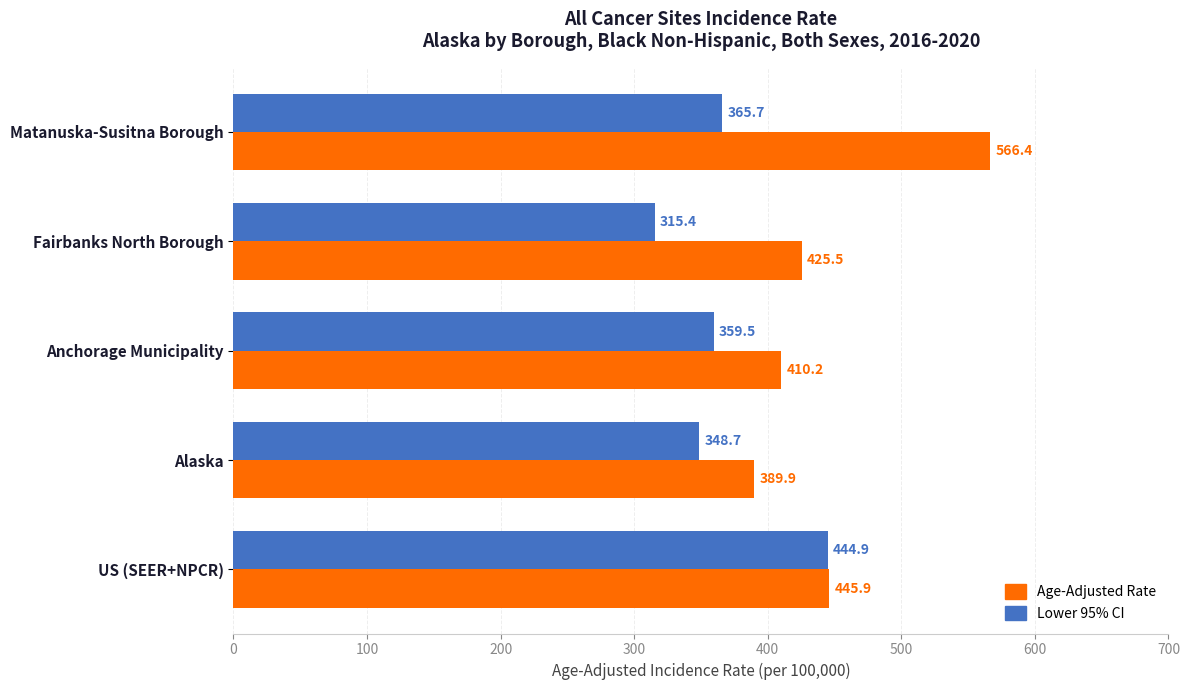

What are all the series names shown in the legend?

Age-Adjusted Rate, Lower 95% CI